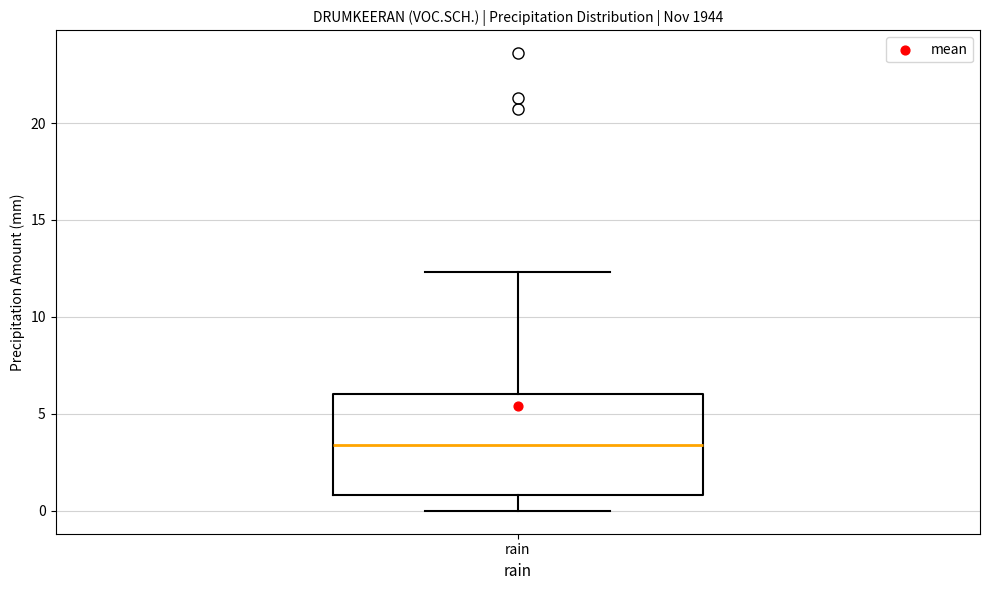

Read this box plot against the y-axis: the position of the median line, the range covered by the box, and the ends of both whiskers. The values are not printed on the chart, so give them approximately, as read against the axis.

median 3.5, box 1.0 to 6.0, whiskers 0.0 to 12.5